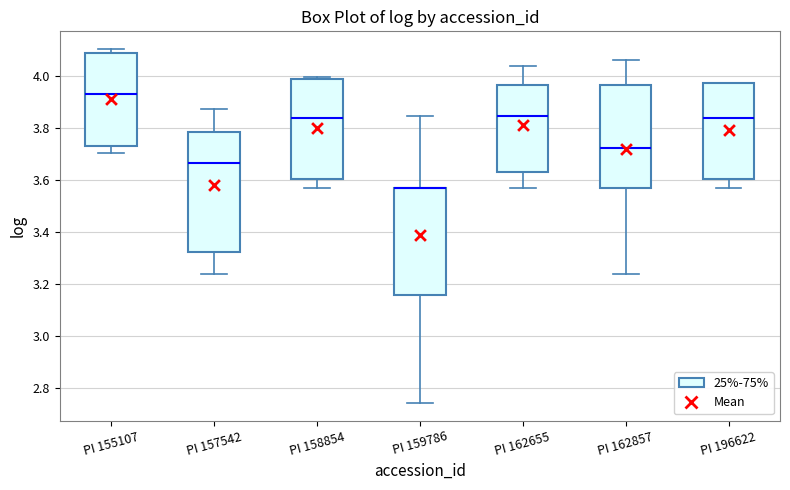

Reading left to right, transcribe this box plot: for each box, give where its median line is, the range the box spans, and where its two whiskers end, as read against the y-axis. The values are not printed on the chart, so give them approximately, as read against the axis.

PI 155107: median 3.92, box 3.74 to 4.08, whiskers 3.70 to 4.10
PI 157542: median 3.66, box 3.32 to 3.78, whiskers 3.24 to 3.88
PI 158854: median 3.84, box 3.60 to 3.98, whiskers 3.58 to 4.00
PI 159786: median 3.58 (drawn on the box's upper edge), box 3.16 to 3.58, whiskers 2.74 to 3.84
PI 162655: median 3.84, box 3.64 to 3.96, whiskers 3.58 to 4.04
PI 162857: median 3.72, box 3.58 to 3.96, whiskers 3.24 to 4.06
PI 196622: median 3.84, box 3.60 to 3.98, whiskers 3.58 to 3.98